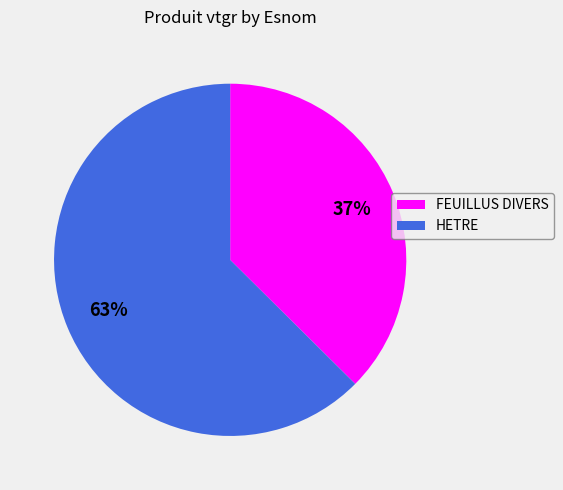

Approximately how many times larger is the value at HETRE compared to FEUILLUS DIVERS?

1.7